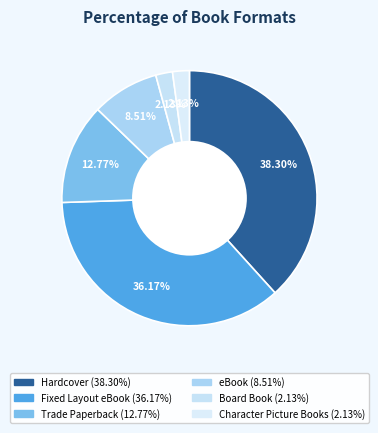

Is it true that eBook is 1% of the pie?

False